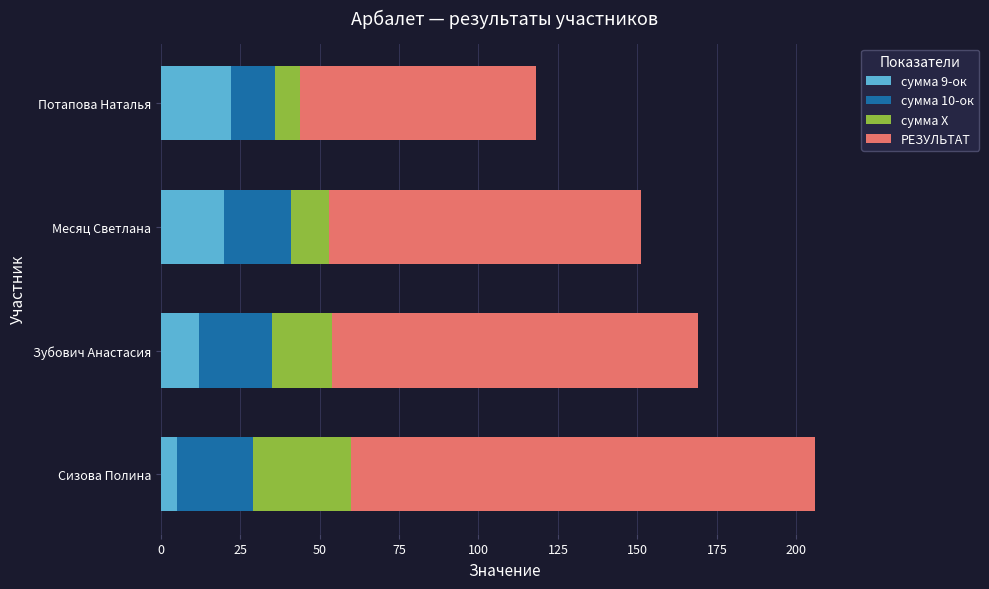

At which category is the sum across all series the highest?

Сизова Полина